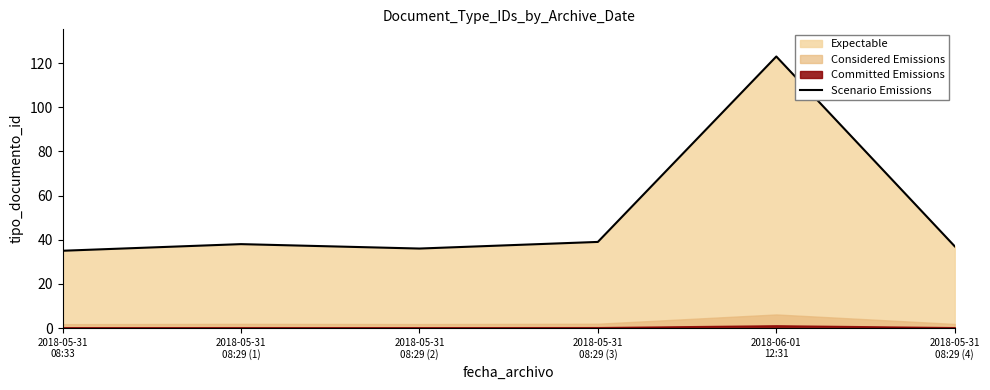

How many data points are less than 38?

3